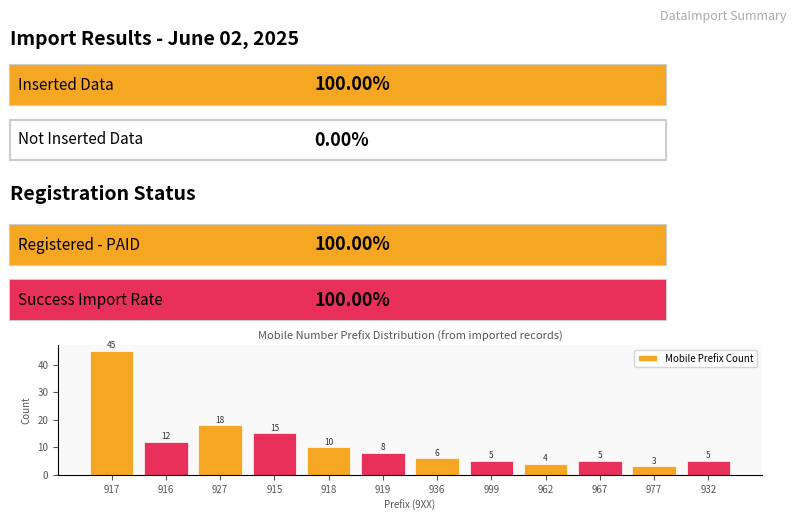

The value at 977 is 1. True or false?

False